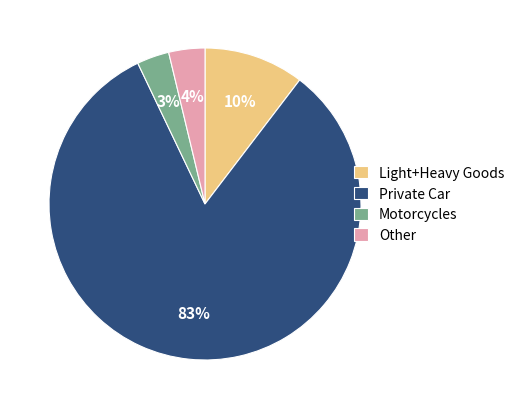

To the nearest percent, what portion does Other represent?

4%